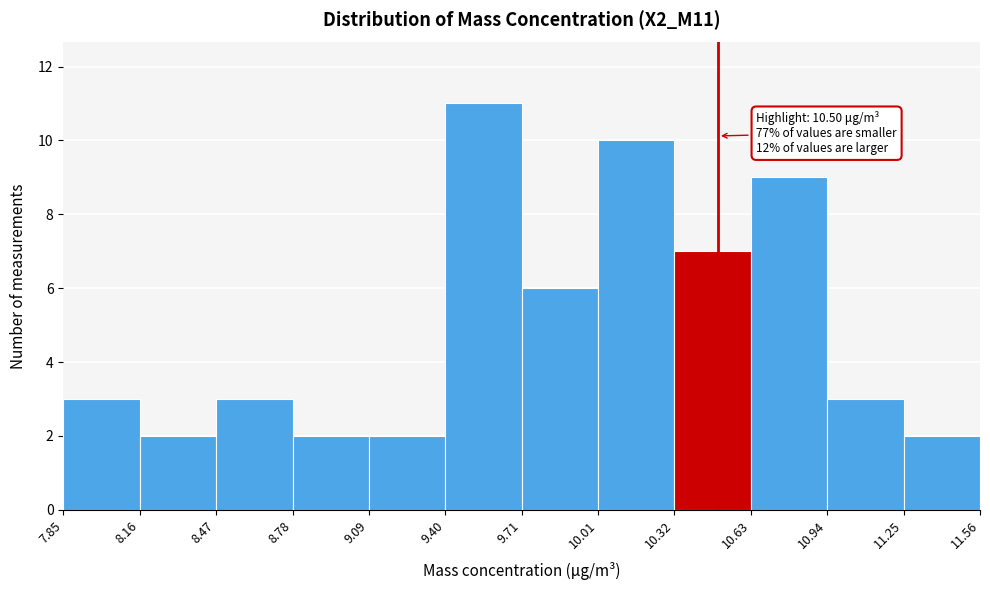

Which range on the x-axis has the tallest bar?

9.40 to 9.71